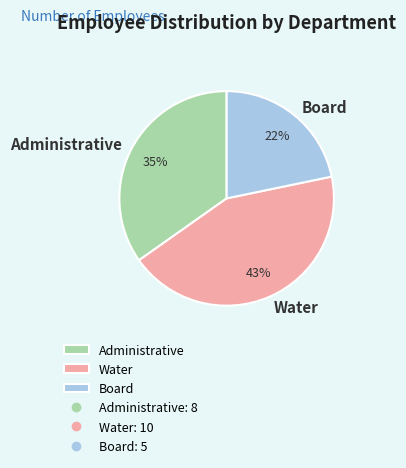

Does Administrative represent more than half of the total?

No